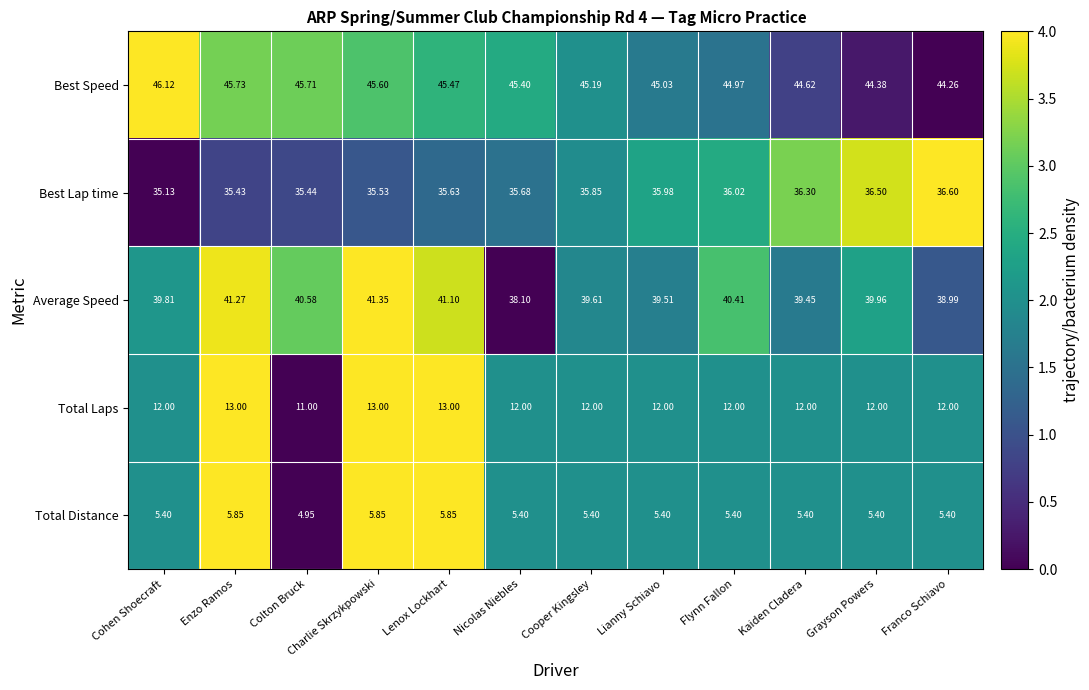

At which category is the sum across all series the highest?

Charlie Skrzykpowski